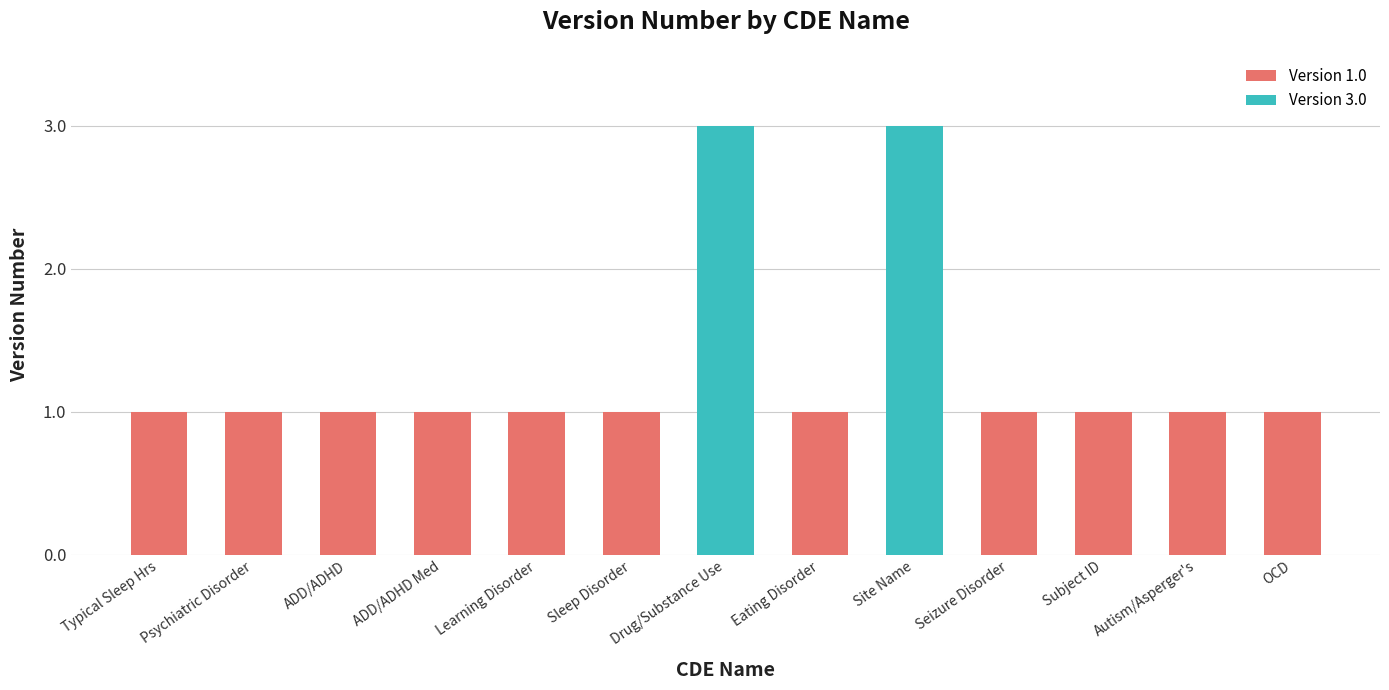

Reading right to left, list all the values displayed in this chart.

OCD=1	Autism/Asperger's=1	Subject ID=1	Seizure Disorder=1	Site Name=3	Eating Disorder=1	Drug/Substance Use=3	Sleep Disorder=1	Learning Disorder=1	ADD/ADHD Med=1	ADD/ADHD=1	Psychiatric Disorder=1	Typical Sleep Hrs=1